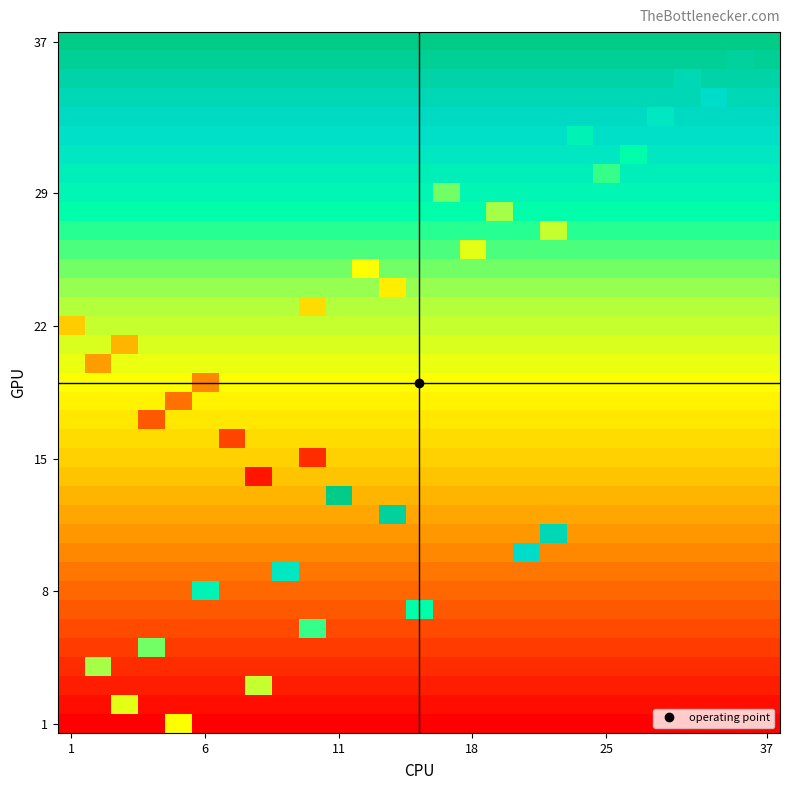

What is the greatest value displayed?

1.0